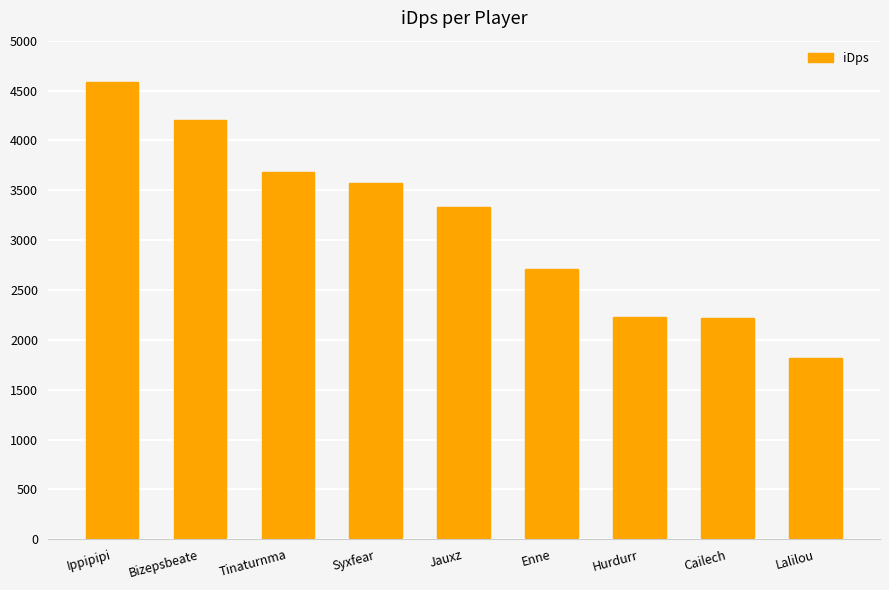

At which label is the value closest to 3204?

Jauxz